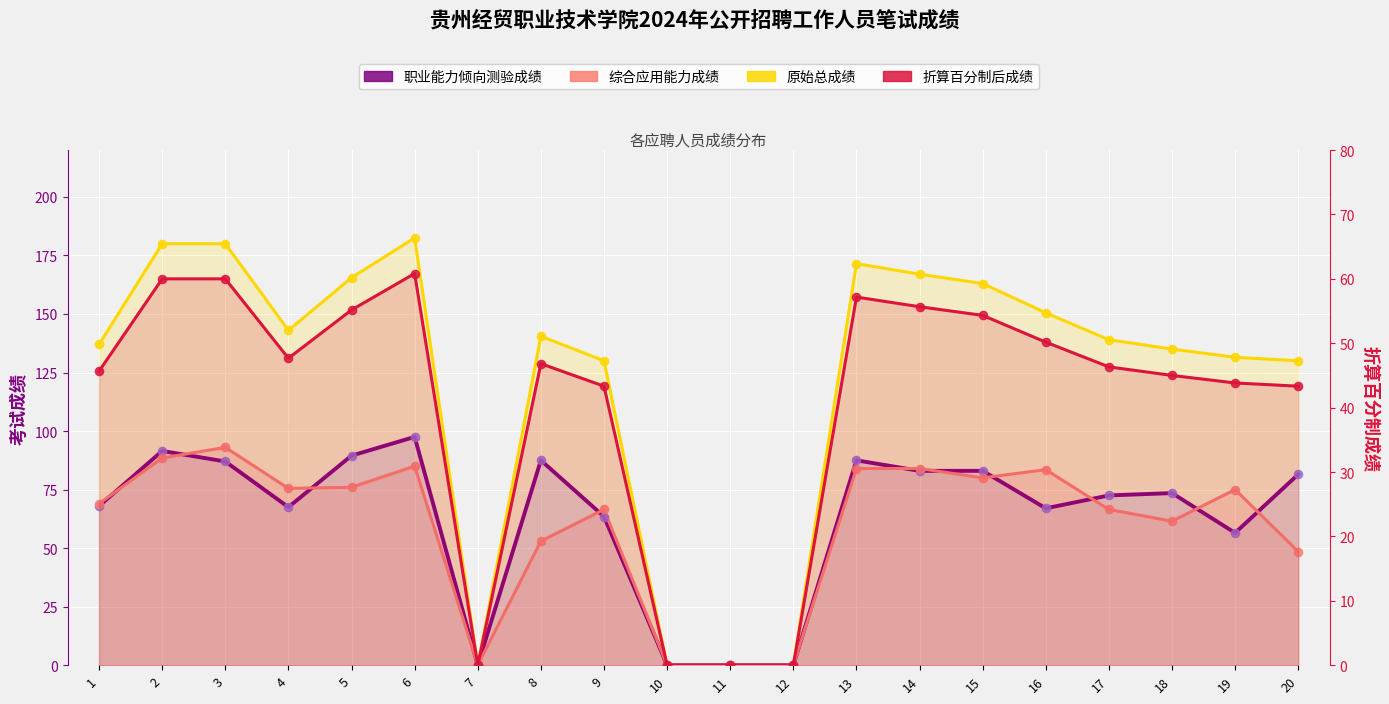

At which category is the sum across all series the highest?

6